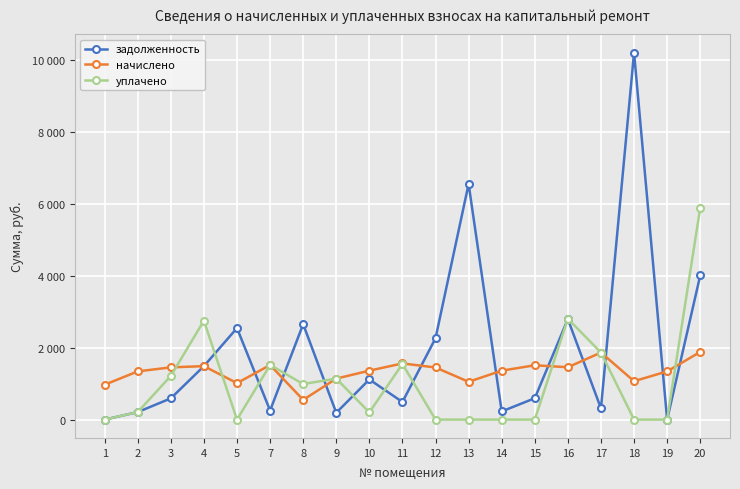

What are all the series names shown in the legend?

задолженность, начислено, уплачено